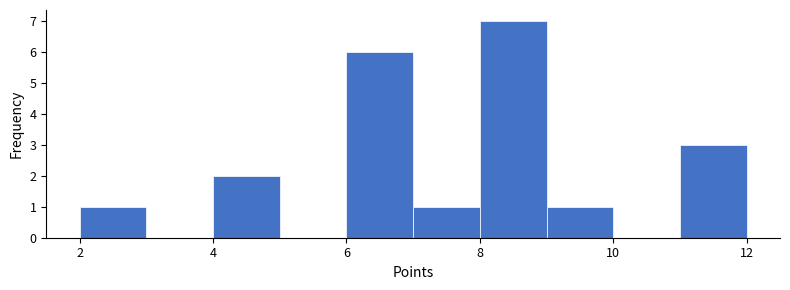

Reading left to right, transcribe this chart: for each bar, give the range it covers on the x-axis and its height. The values are not printed on the chart, so give them approximately, as read against the axis.

2 to 3: 1
3 to 4: 0
4 to 5: 2
5 to 6: 0
6 to 7: 6
7 to 8: 1
8 to 9: 7
9 to 10: 1
10 to 11: 0
11 to 12: 3